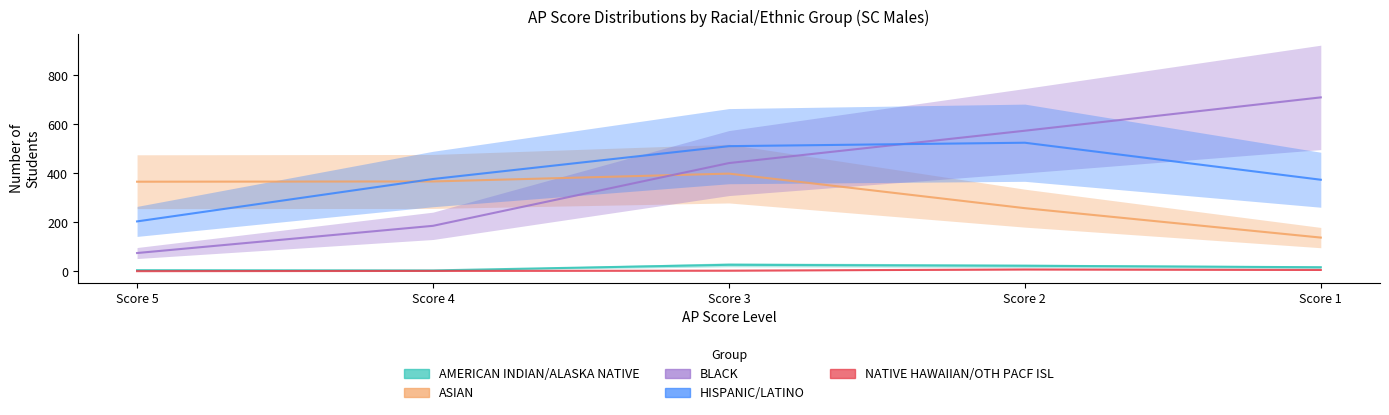

At which label does HISPANIC/LATINO reach its minimum?

Score 5